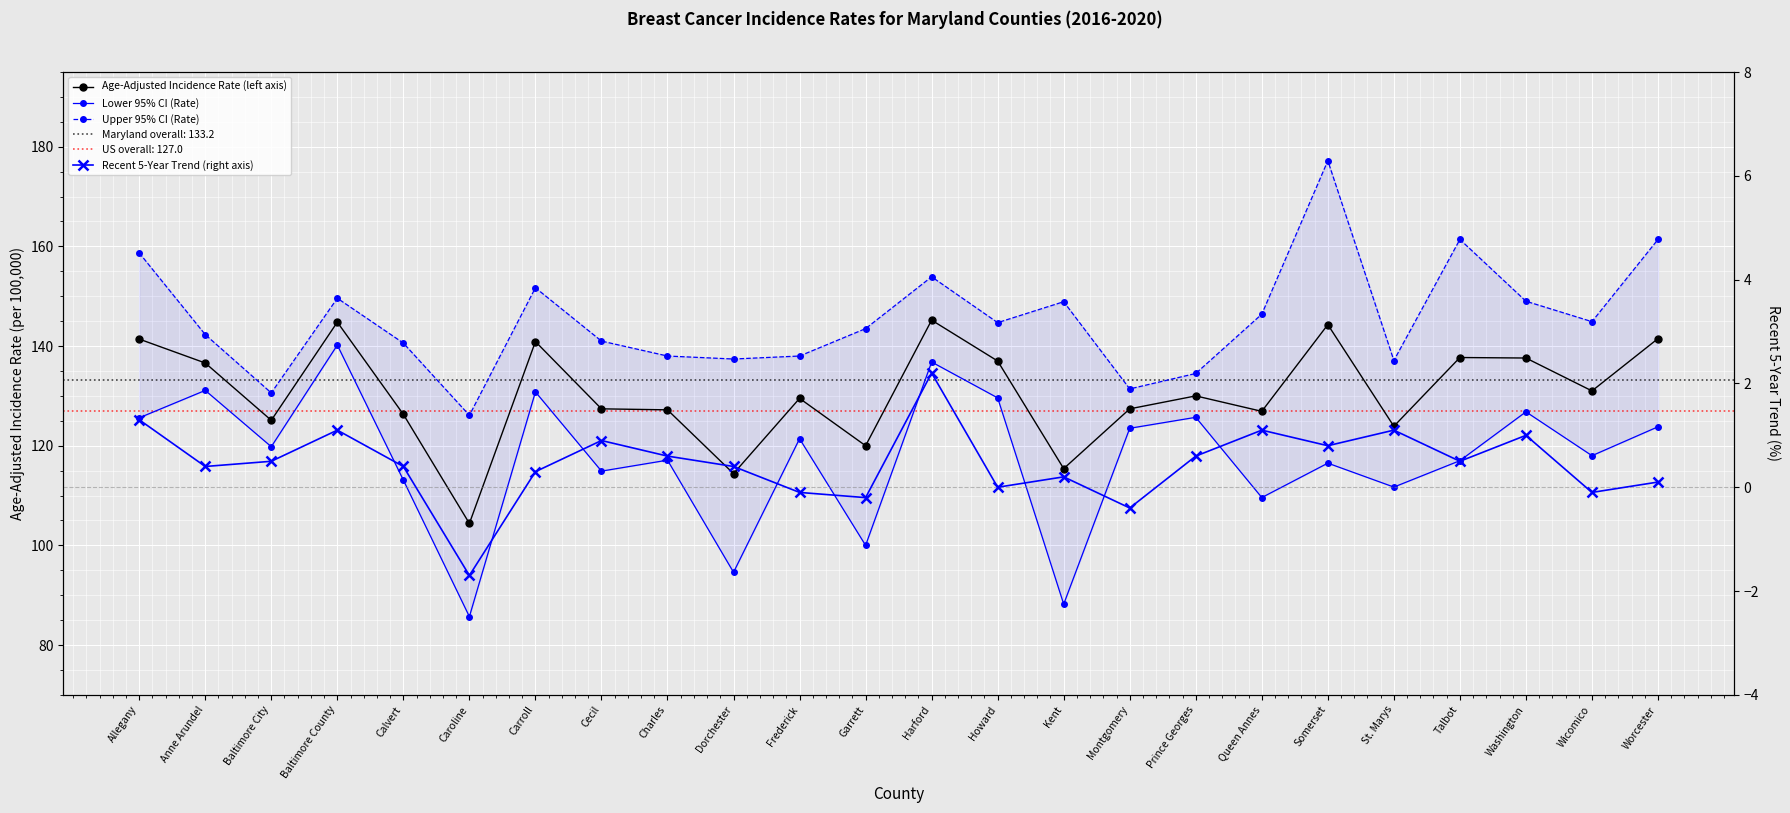

How many values in the Upper 95% CI (Rate) series exceed 144?

12